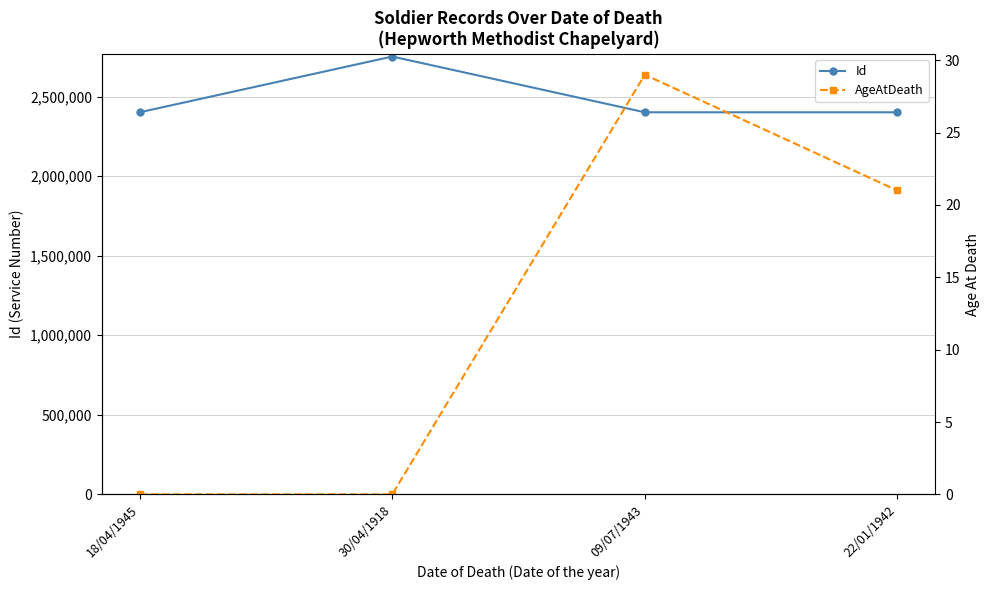

Where is Id nearest to the value 2577076?

09/07/1943